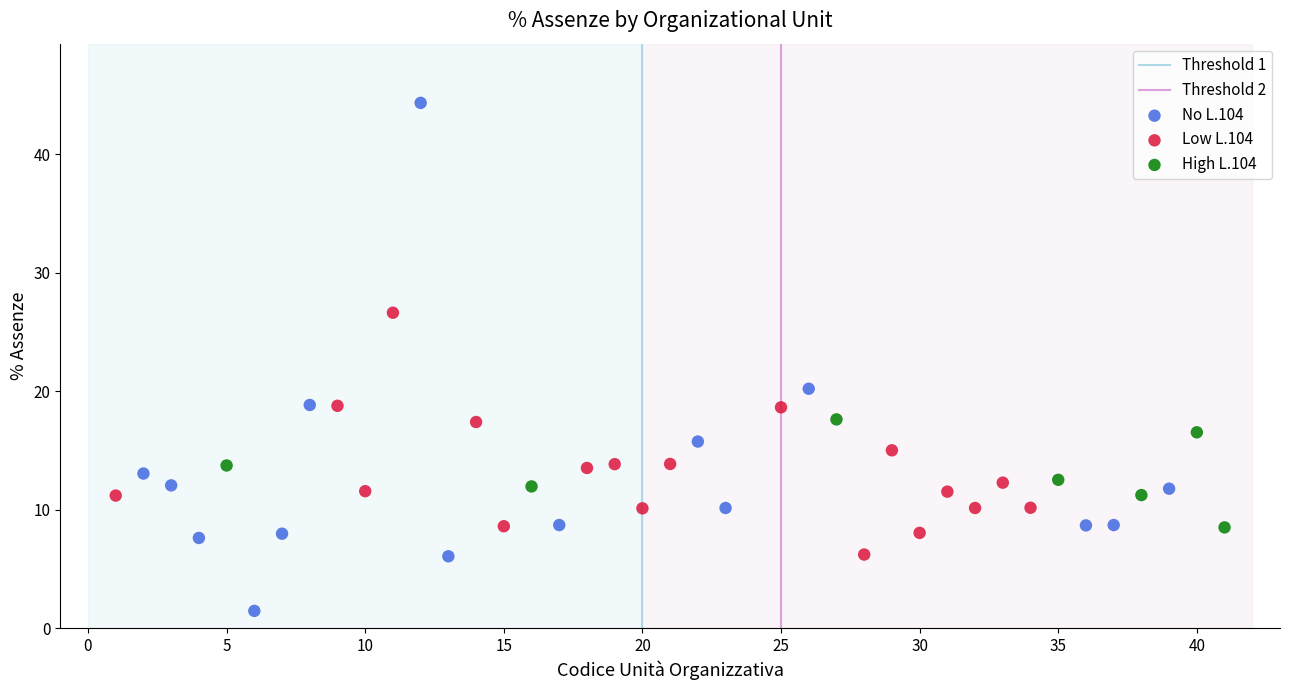

Which series reaches the minimum Y coordinate?

No L.104